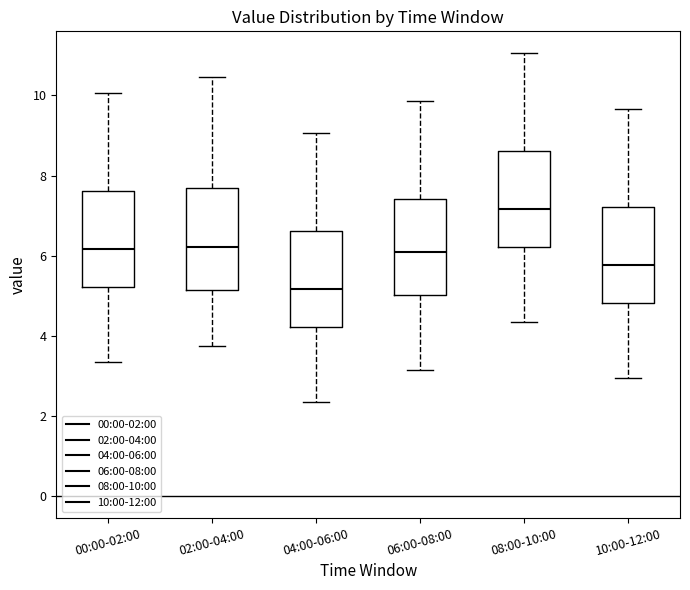

Reading left to right, transcribe this box plot: for each box, give where its median line is, the range the box spans, and where its two whiskers end, as read against the y-axis. The values are not printed on the chart, so give them approximately, as read against the axis.

00:00-02:00: median 6.2, box 5.2 to 7.6, whiskers 3.4 to 10.0
02:00-04:00: median 6.2, box 5.2 to 7.6, whiskers 3.8 to 10.4
04:00-06:00: median 5.2, box 4.2 to 6.6, whiskers 2.4 to 9.0
06:00-08:00: median 6.0, box 5.0 to 7.4, whiskers 3.2 to 9.8
08:00-10:00: median 7.2, box 6.2 to 8.6, whiskers 4.4 to 11.0
10:00-12:00: median 5.8, box 4.8 to 7.2, whiskers 3.0 to 9.6